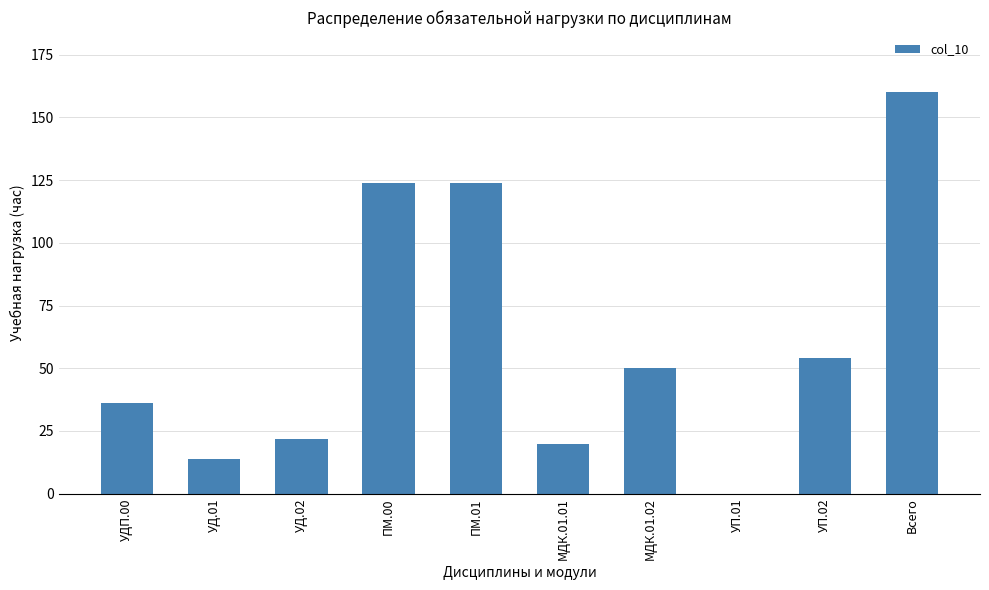

How many series are shown in this chart?

1